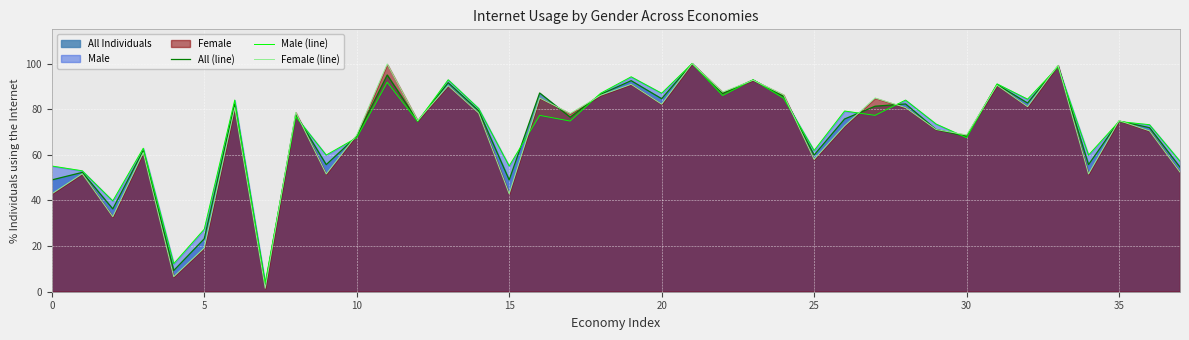

What is the minimum value for Male (line)?

3.9